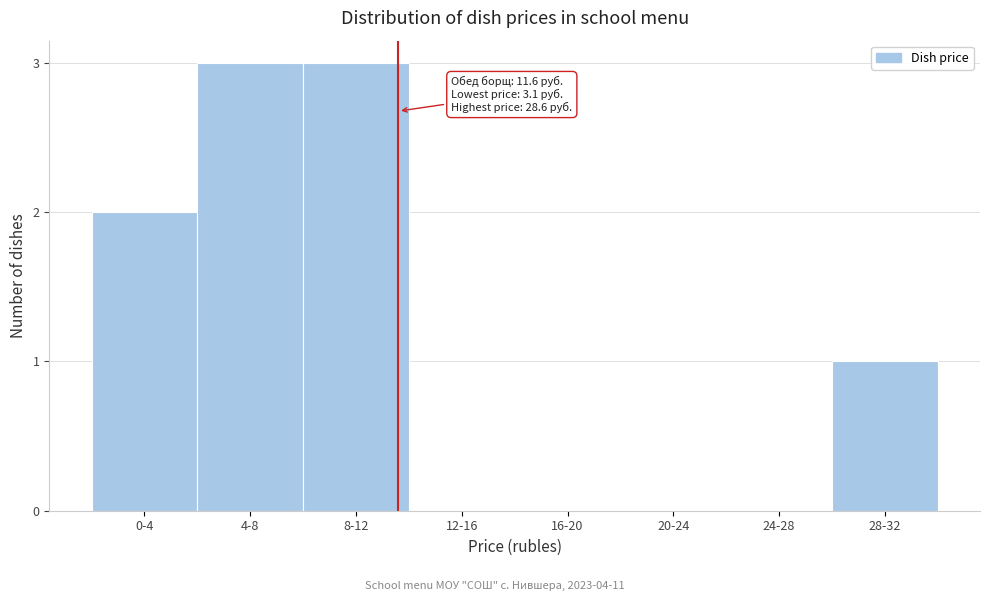

Reading left to right, extract all data points from this chart.

0-4=2	4-8=3	8-12=3	12-16=0	16-20=0	20-24=0	24-28=0	28-32=1